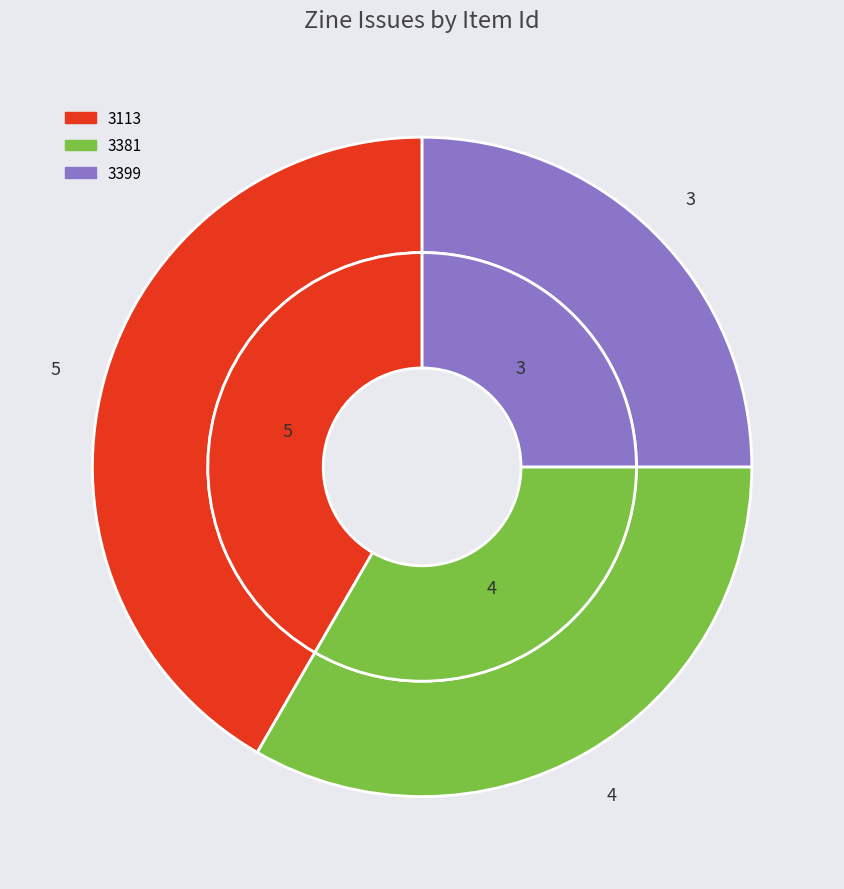

True or false: 3381 accounts for 20% of the total.

False